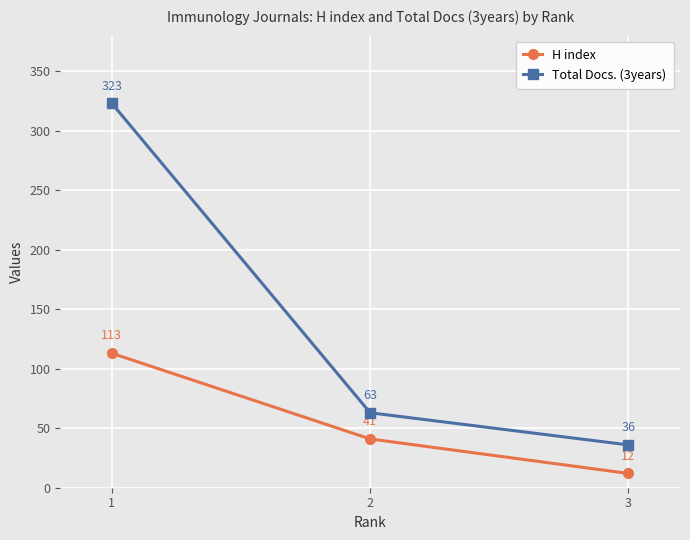

Between 1 and 2, which series saw the biggest shift?

Total Docs. (3years)